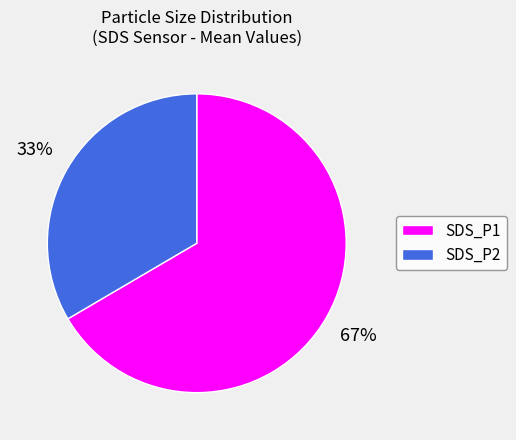

Rank the categories by value from lowest to highest.

SDS_P2, SDS_P1